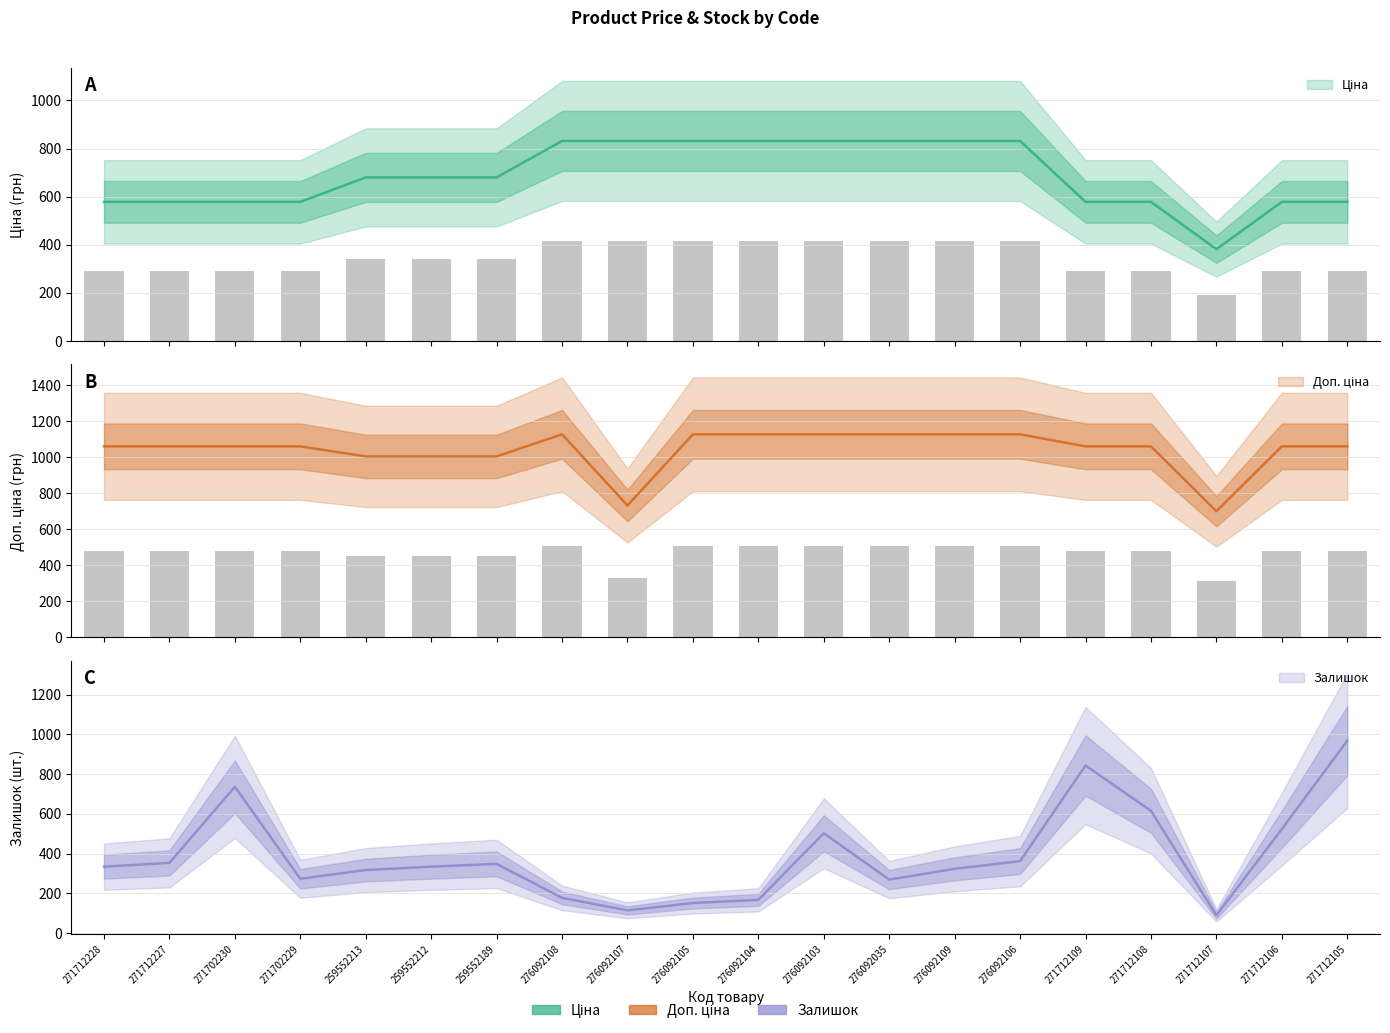

Reading left to right, transcribe all the data shown in this chart.

Ціна: 578.1	578.1	578.1	578.1	679.8	679.8	679.8	831.5	831.5	831.5	831.5	831.5	831.5	831.5	831.5	578.1	578.1	381.6	578.1	578.1
Доп. ціна: 1060.0	1060.0	1060.0	1060.0	1004.1	1004.1	1004.1	1126.7	732.0	1126.7	1126.7	1126.7	1126.7	1126.7	1126.7	1060.0	1060.0	700.0	1060.0	1060.0
Залишок: 334.0	353.0	736.0	273.0	317.0	334.0	348.0	177.0	114.0	151.0	167.0	502.0	269.0	323.0	362.0	843.0	615.0	89.0	523.0	968.0